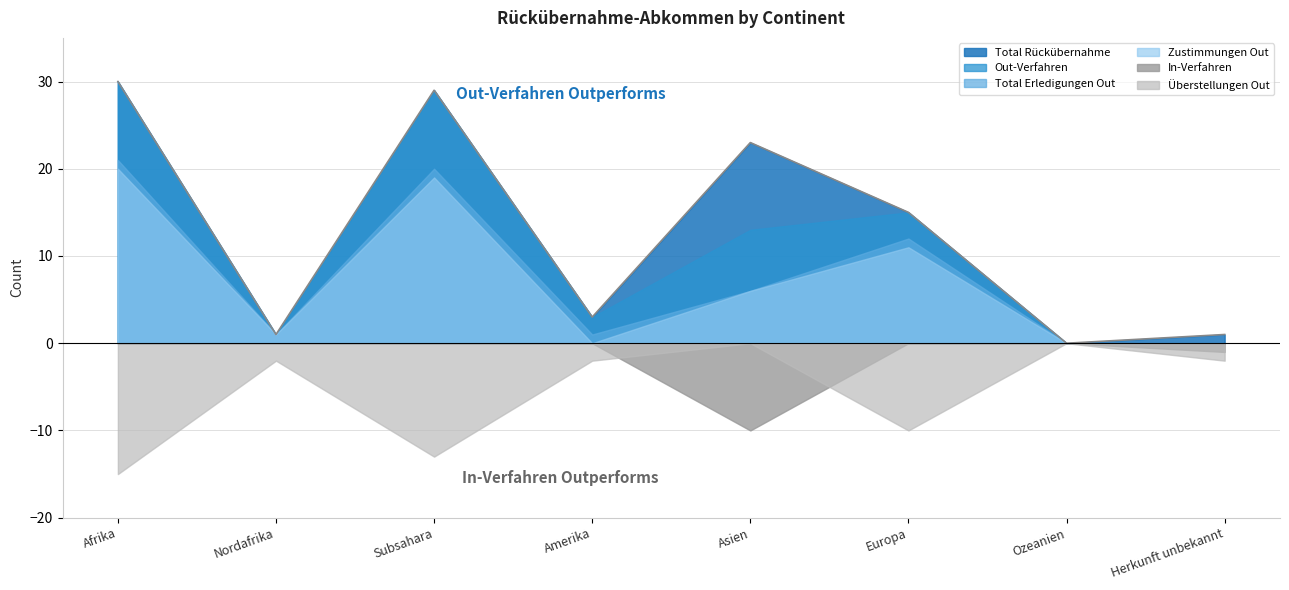

Where is the first local maximum for In-Verfahren?

Asien